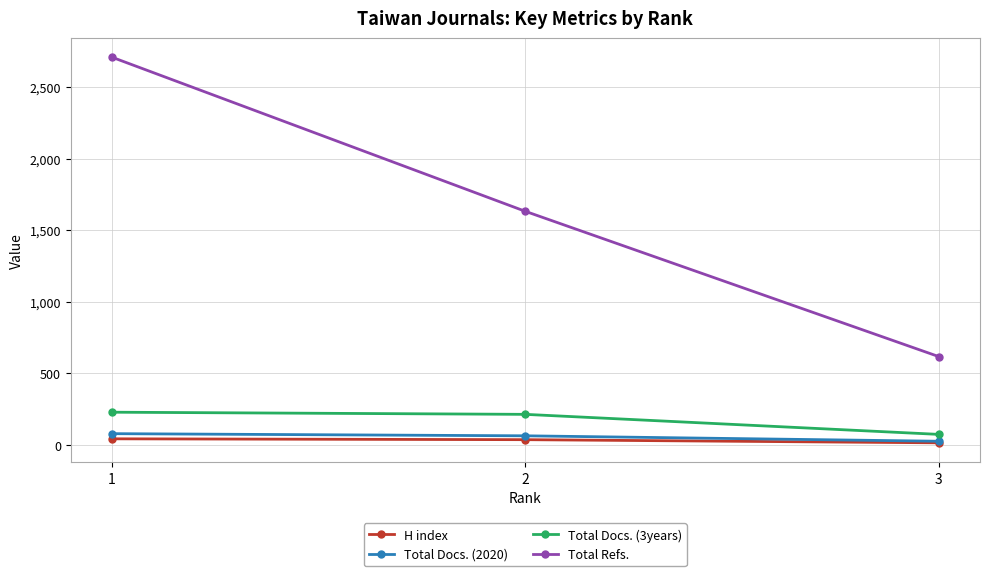

The value of Total Docs. (3years) at 1 is 106. True or false?

False